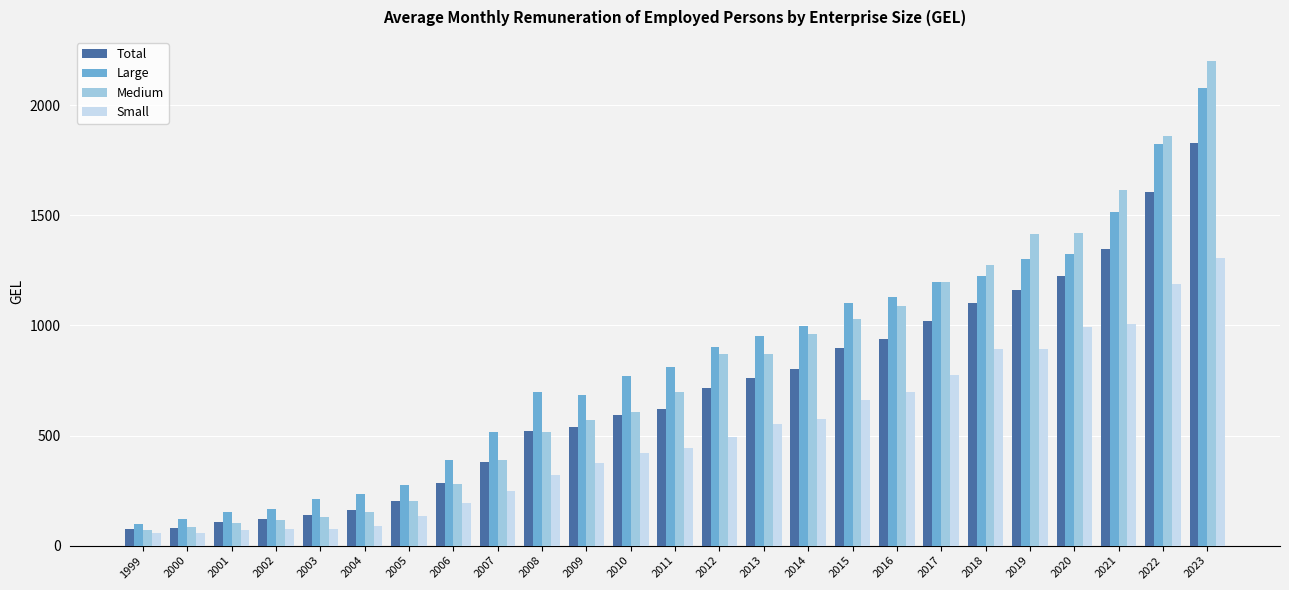

At which label does Large reach its peak?

2023